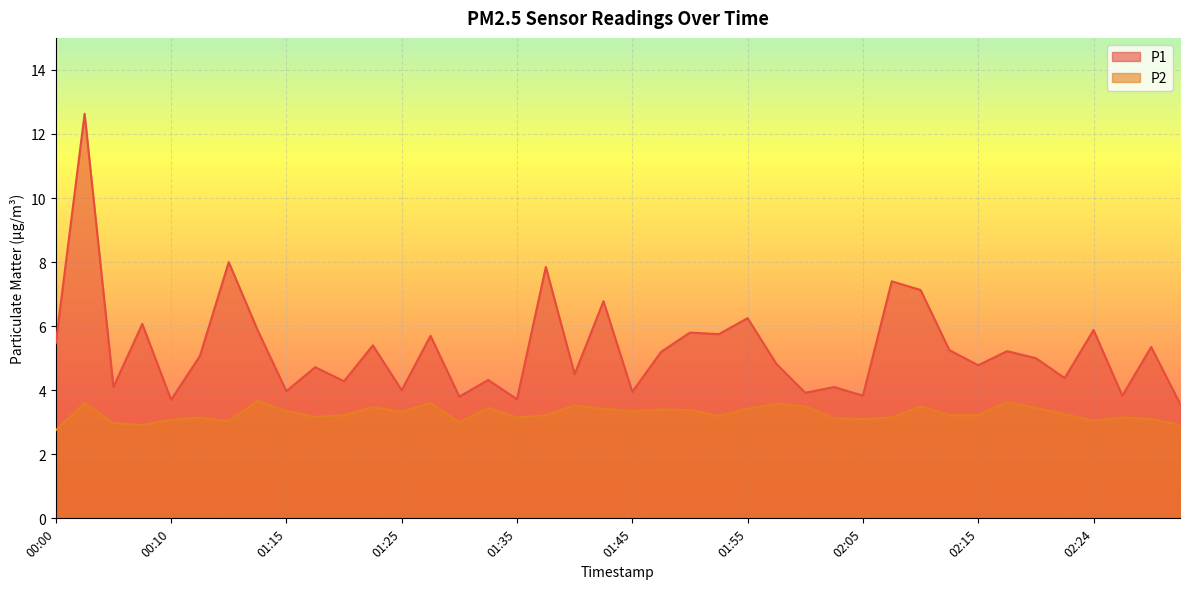

True or false: P1 and P2 cross at least once.

False